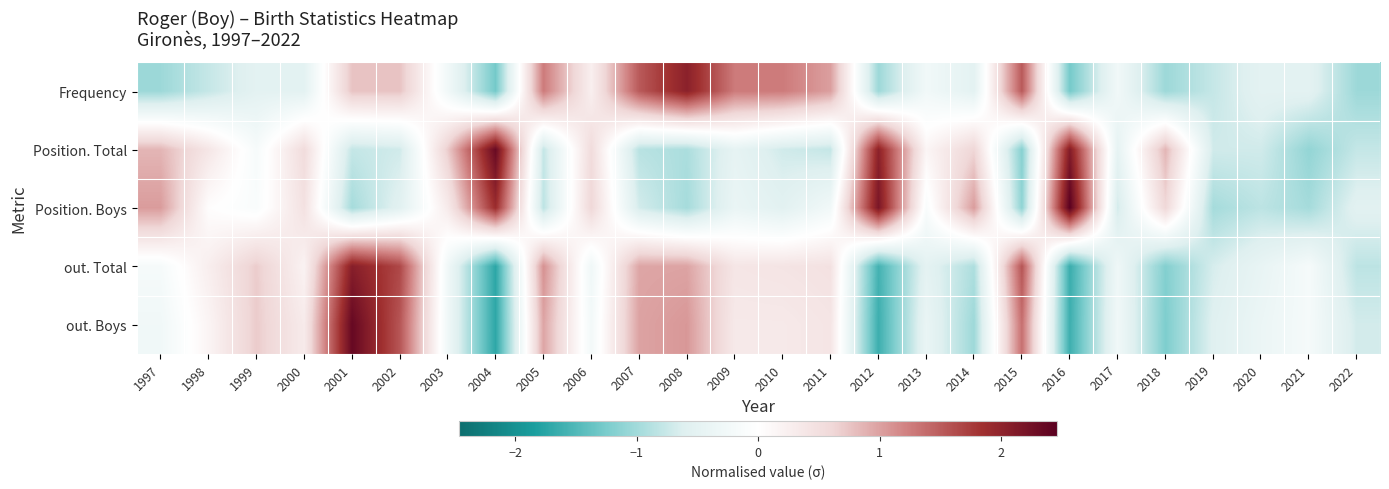

Which series has the largest range (max minus min)?

out. Boys